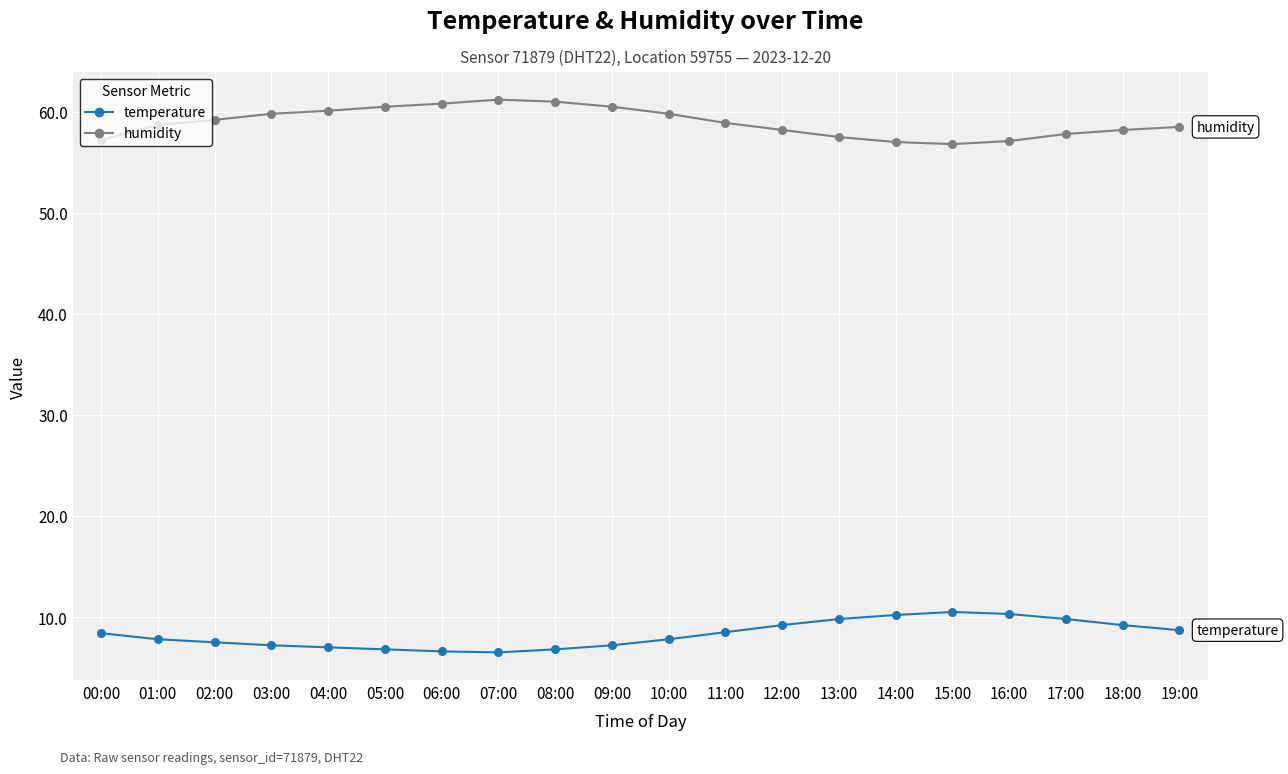

What is the total value across all series at 03:00?

67.0